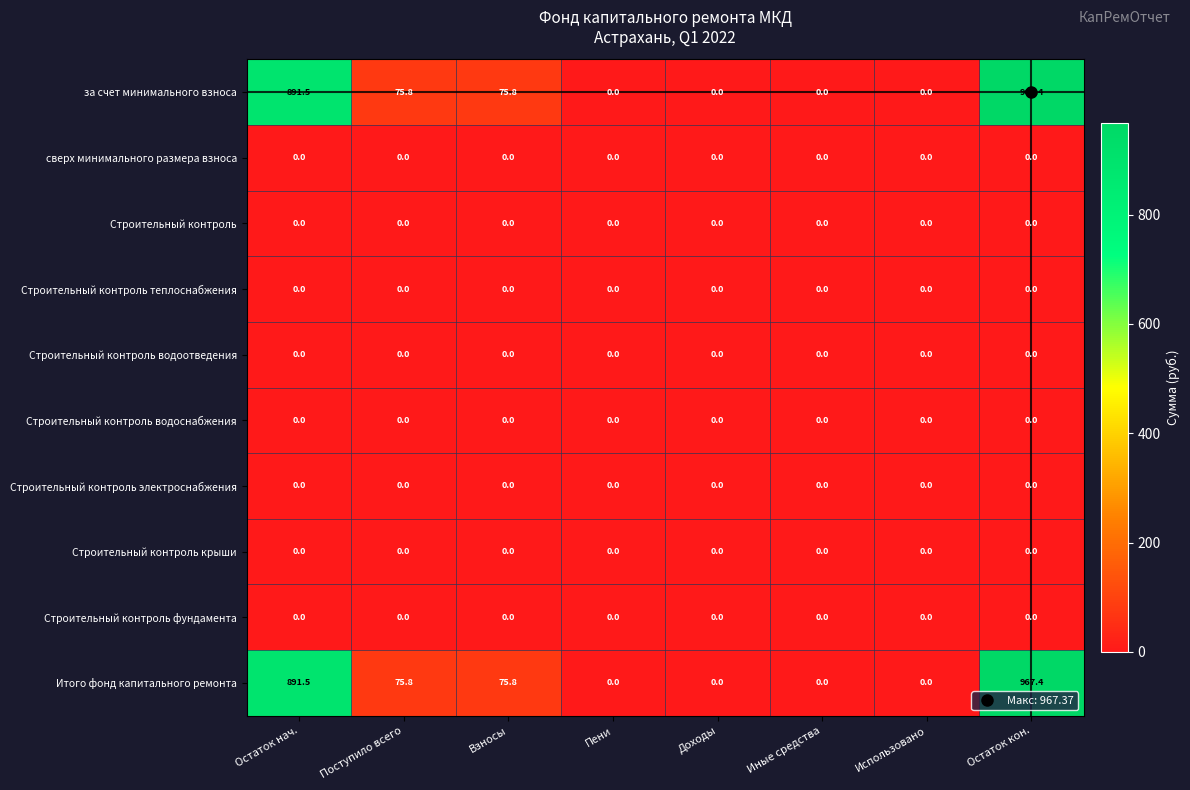

The value of Строительный контроль теплоснабжения at Доходы is 0.0. True or false?

True